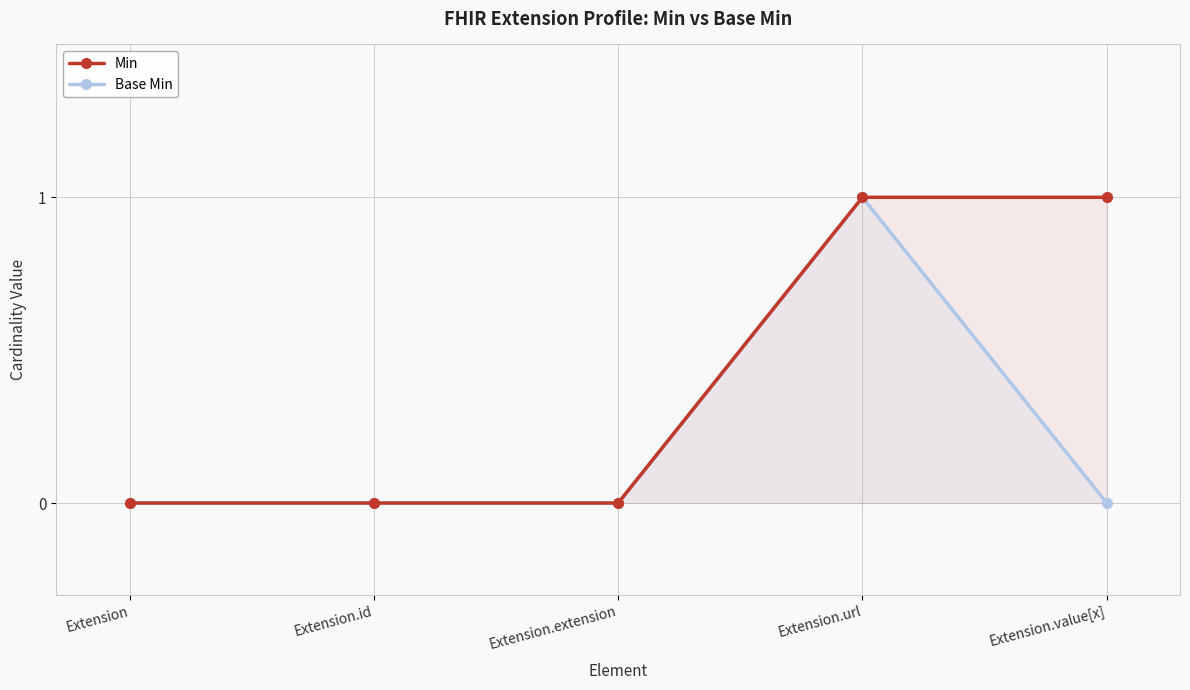

How many data points does each series have?

5